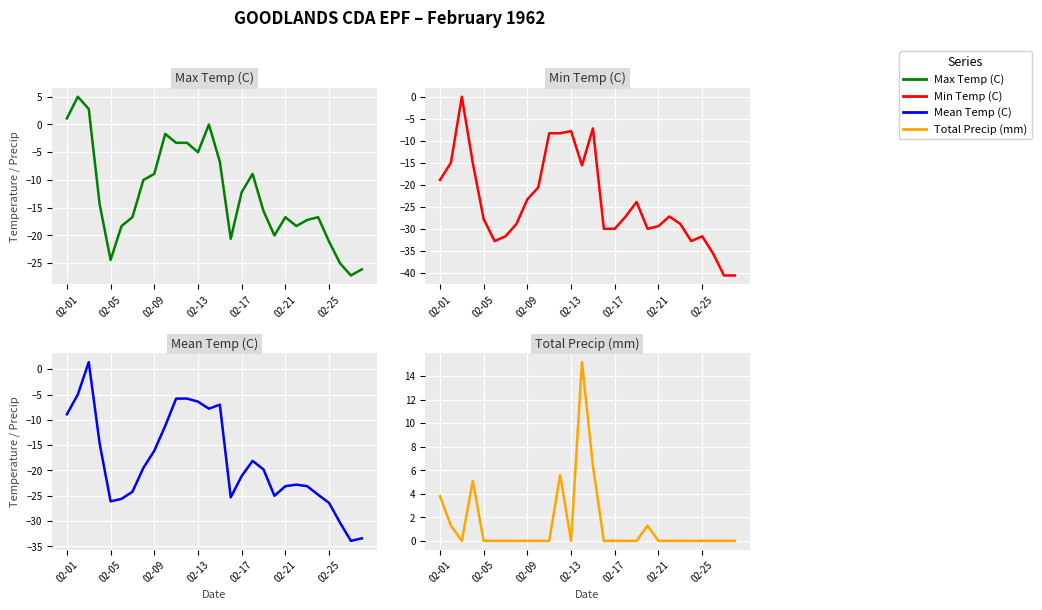

What is the difference between the highest and lowest values at 7?

28.9